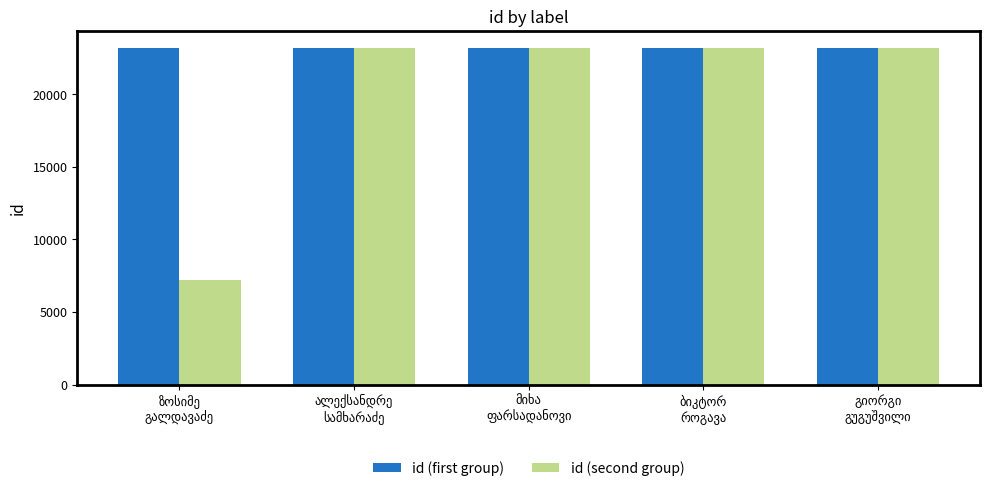

What is the sum of all id (second group) values?

100006